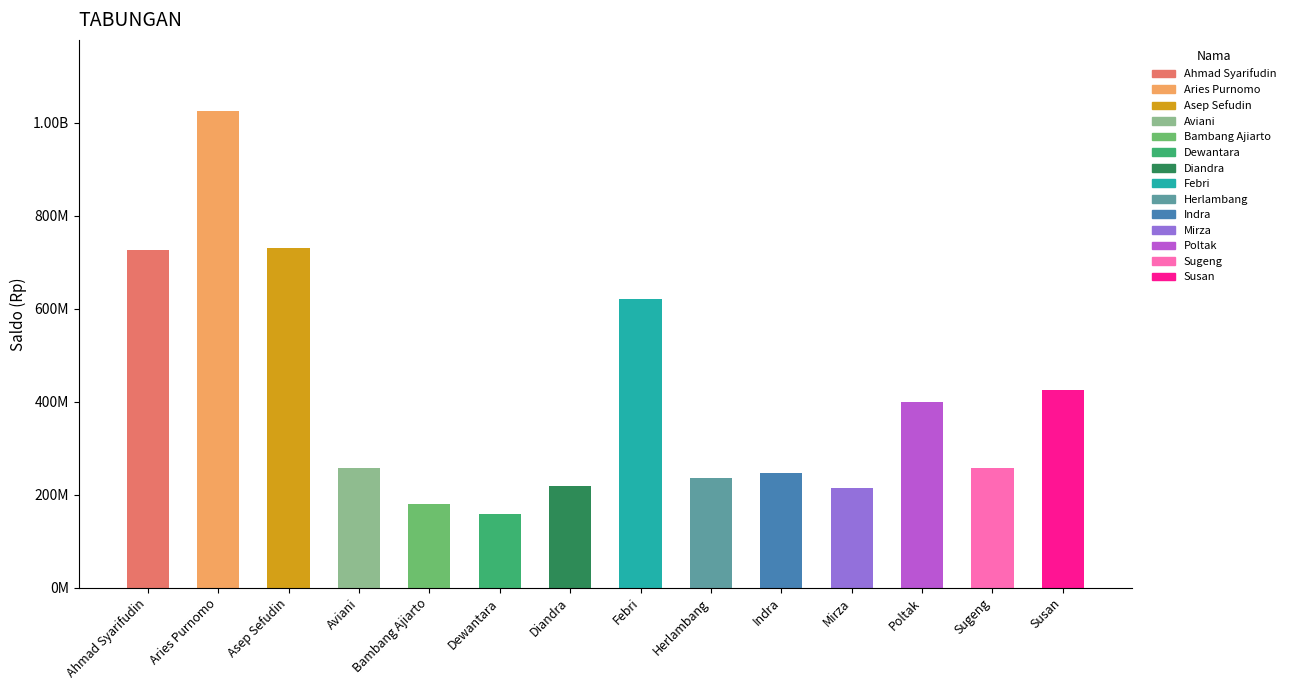

What is the change in value from Aviani to Indra?

-12110000